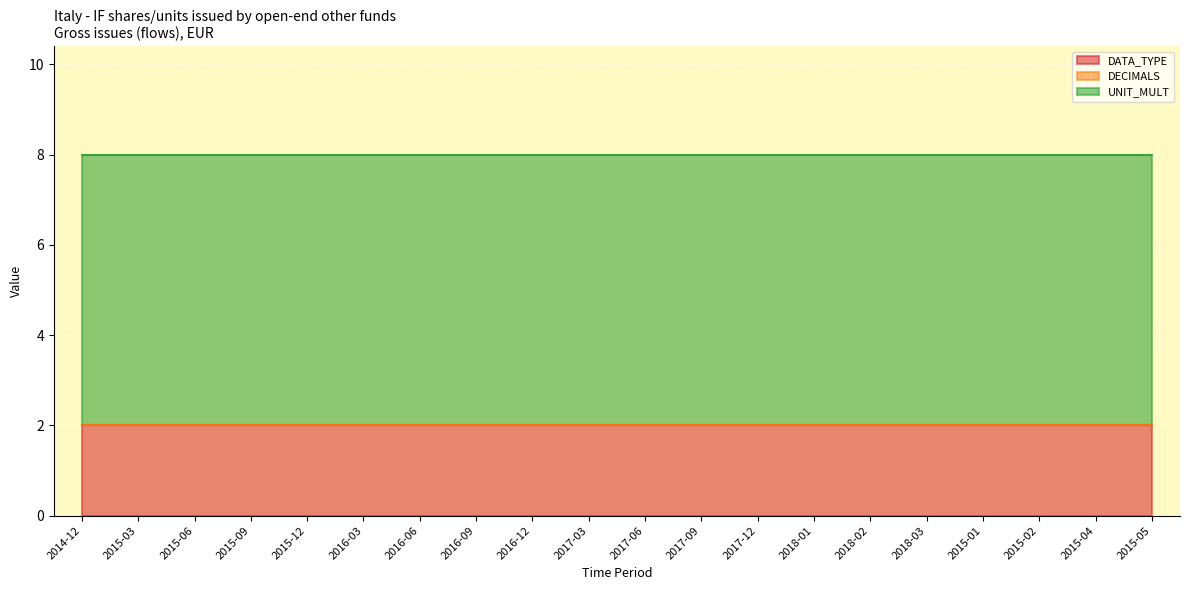

What is the difference between the highest and lowest values at 2015-09?

6